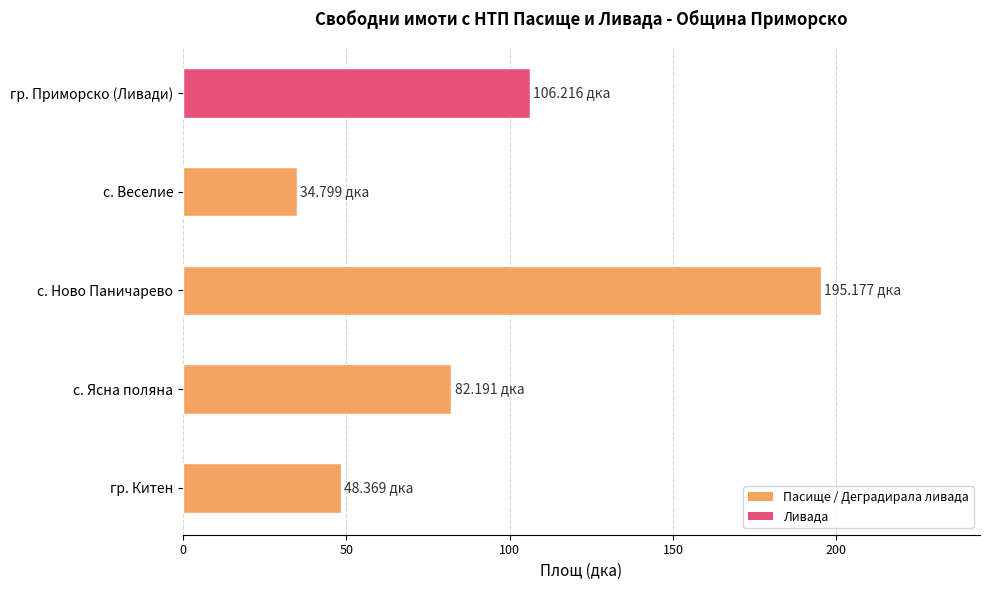

List the labels in order of value, largest first.

с. Ново Паничарево, гр. Приморско (Ливади), с. Ясна поляна, гр. Китен, с. Веселие